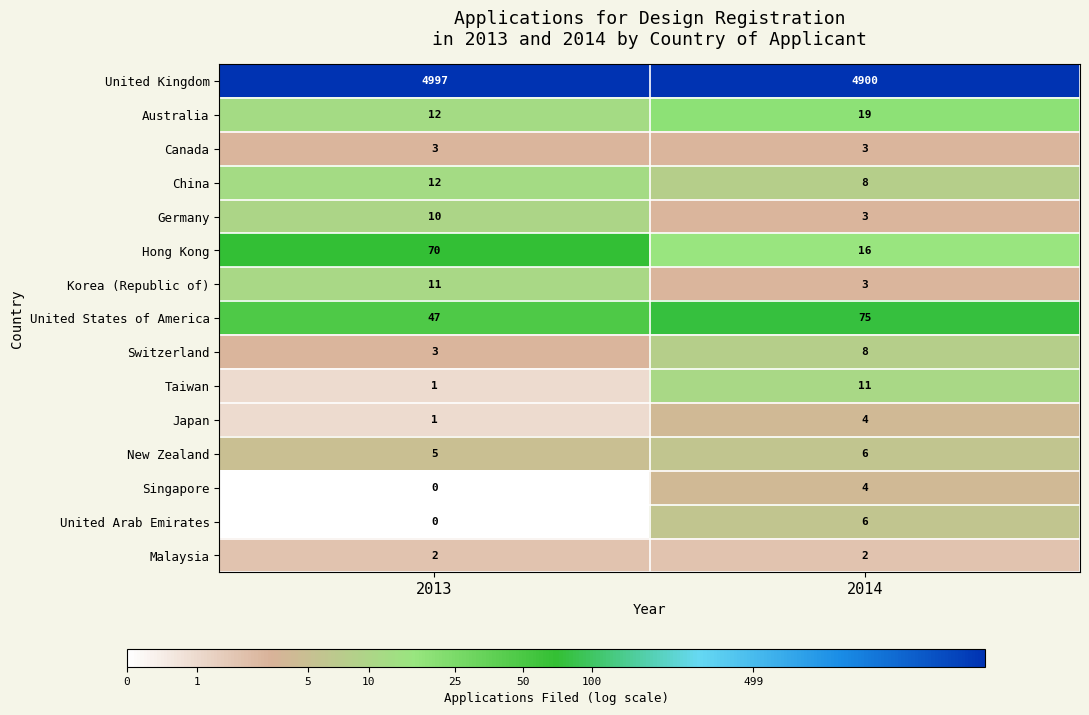

What value does the Hong Kong series have at 2013?

70